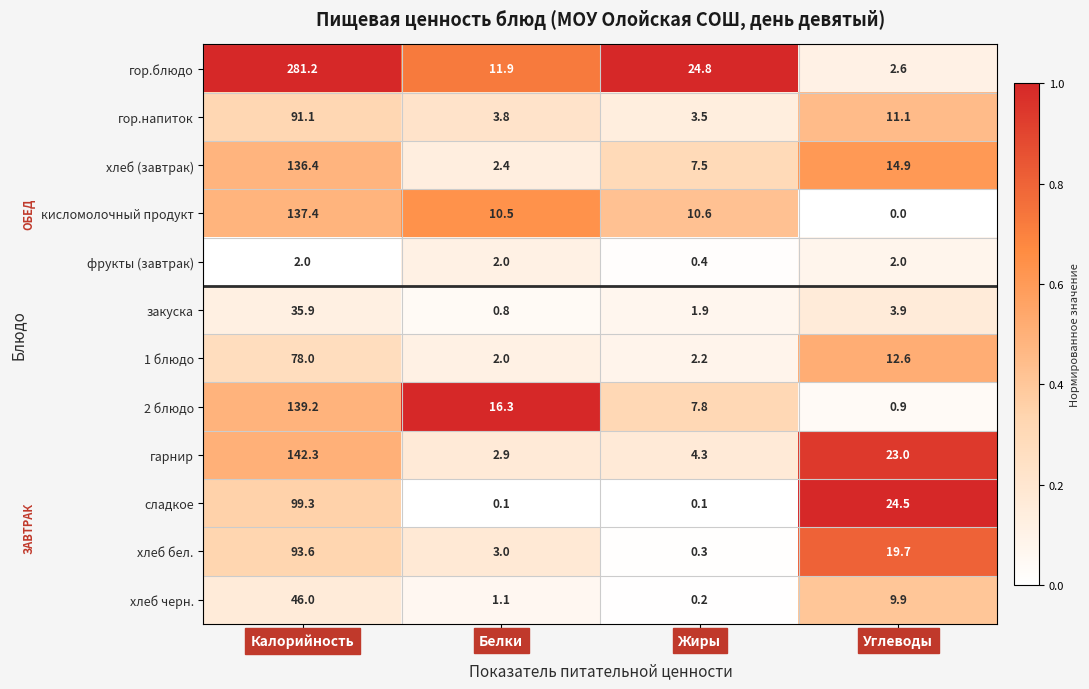

Where is гор.напиток nearest to the value 47?

Углеводы